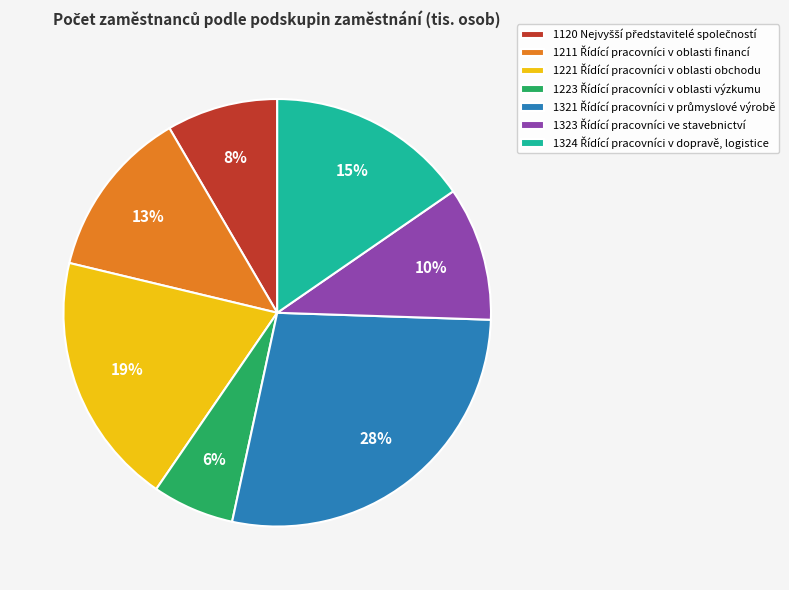

How many slices are in this pie chart?

7